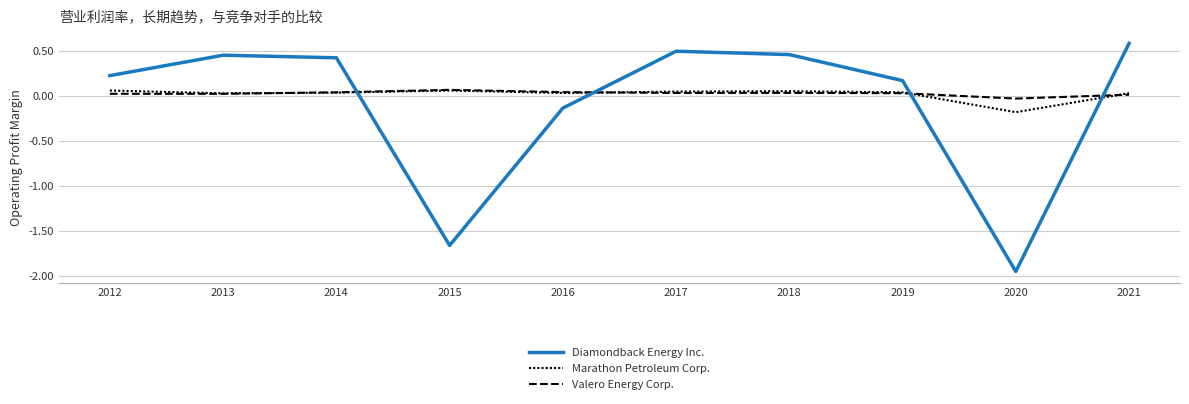

How many lines are shown in the chart?

3